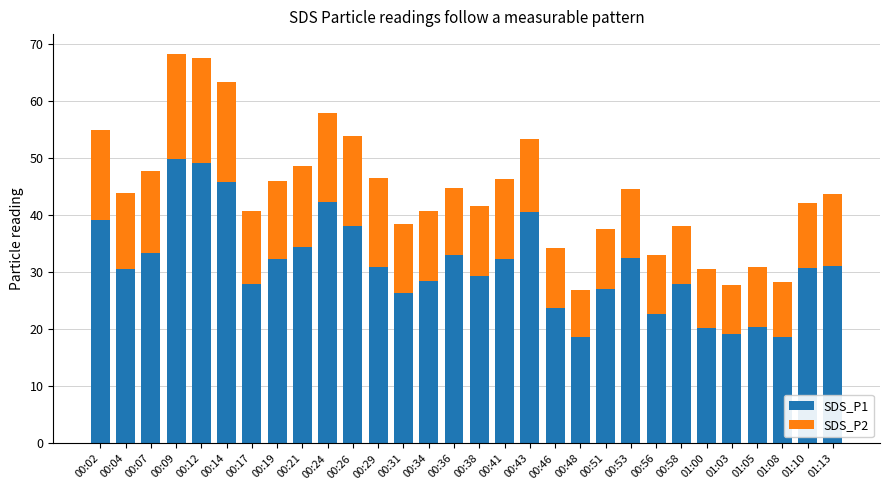

What is the total value across all series at 00:53?

44.7